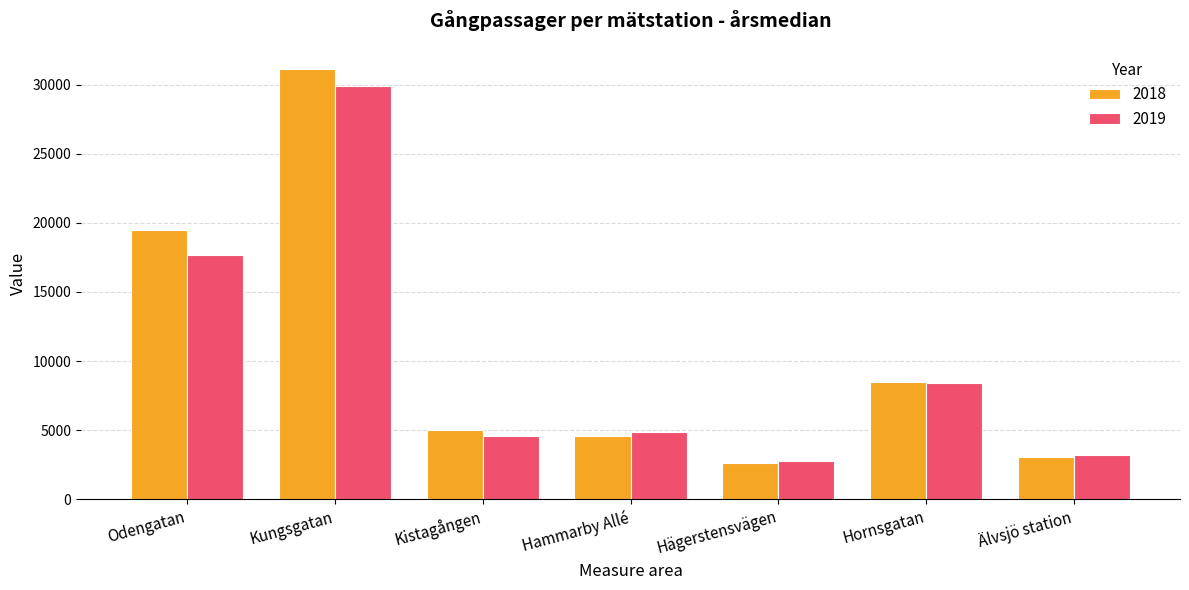

Reading left to right, transcribe all the data shown in this chart.

2018: Odengatan=19500	Kungsgatan=31100	Kistagången=5000	Hammarby Allé=4600	Hägerstensvägen=2600	Hornsgatan=8500	Älvsjö station=3100
2019: Odengatan=17700	Kungsgatan=29900	Kistagången=4600	Hammarby Allé=4900	Hägerstensvägen=2800	Hornsgatan=8400	Älvsjö station=3200